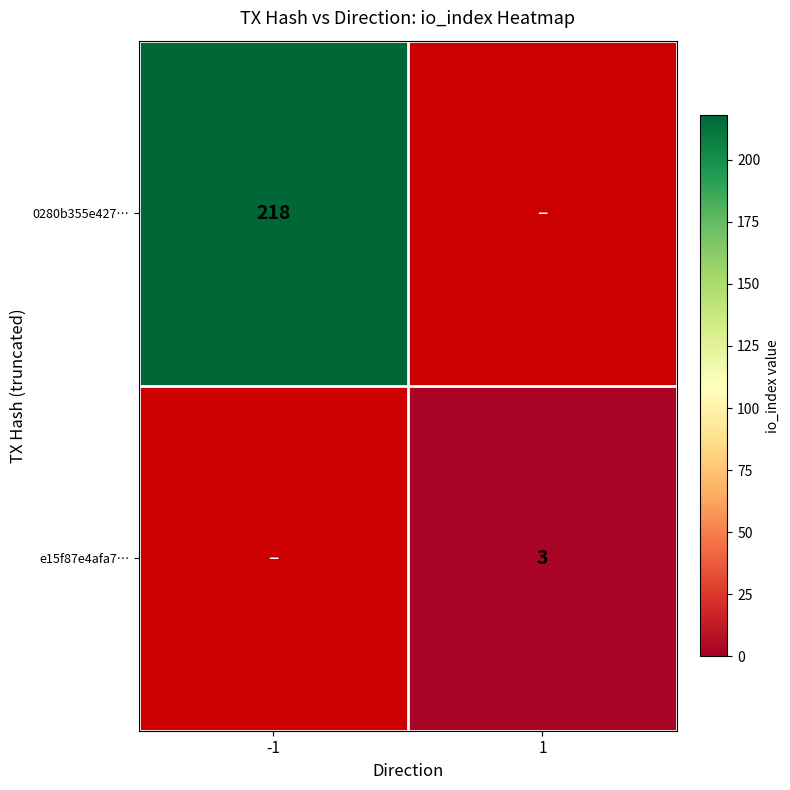

Between 1 and -1, which is larger?

-1